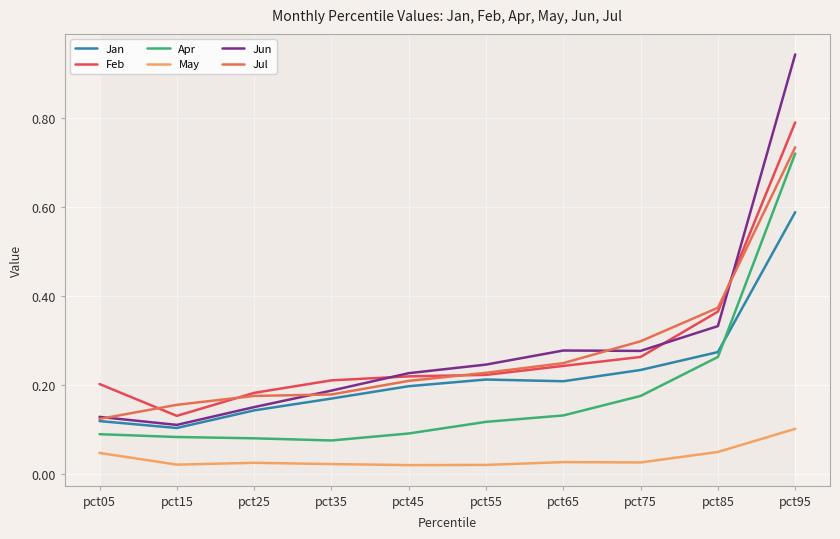

Which has a higher value, pct15 or pct55?

pct55